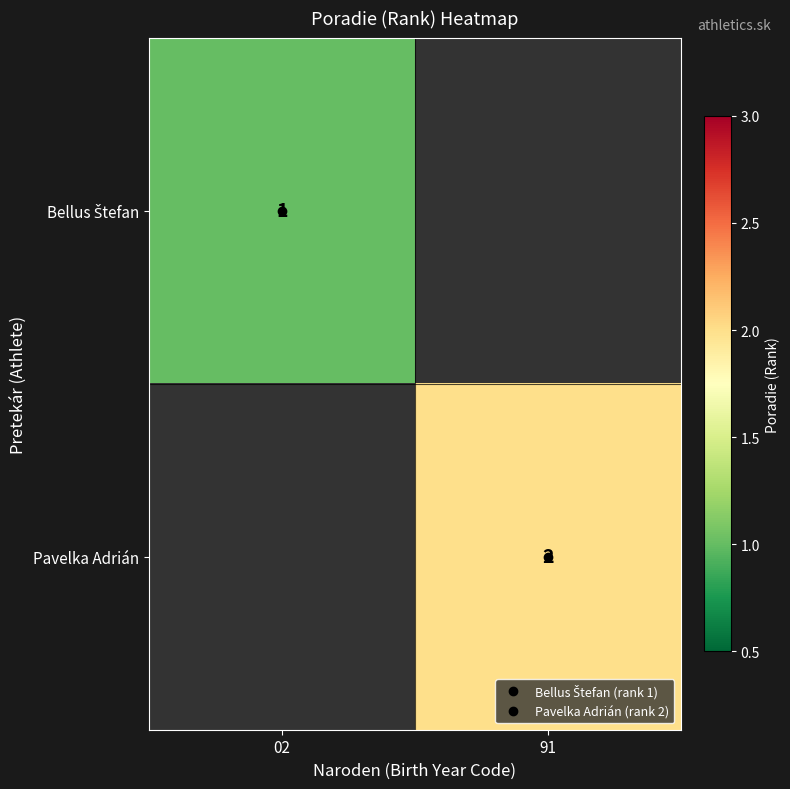

List the series in order of their peak value, highest first.

Bellus Štefan, Pavelka Adrián